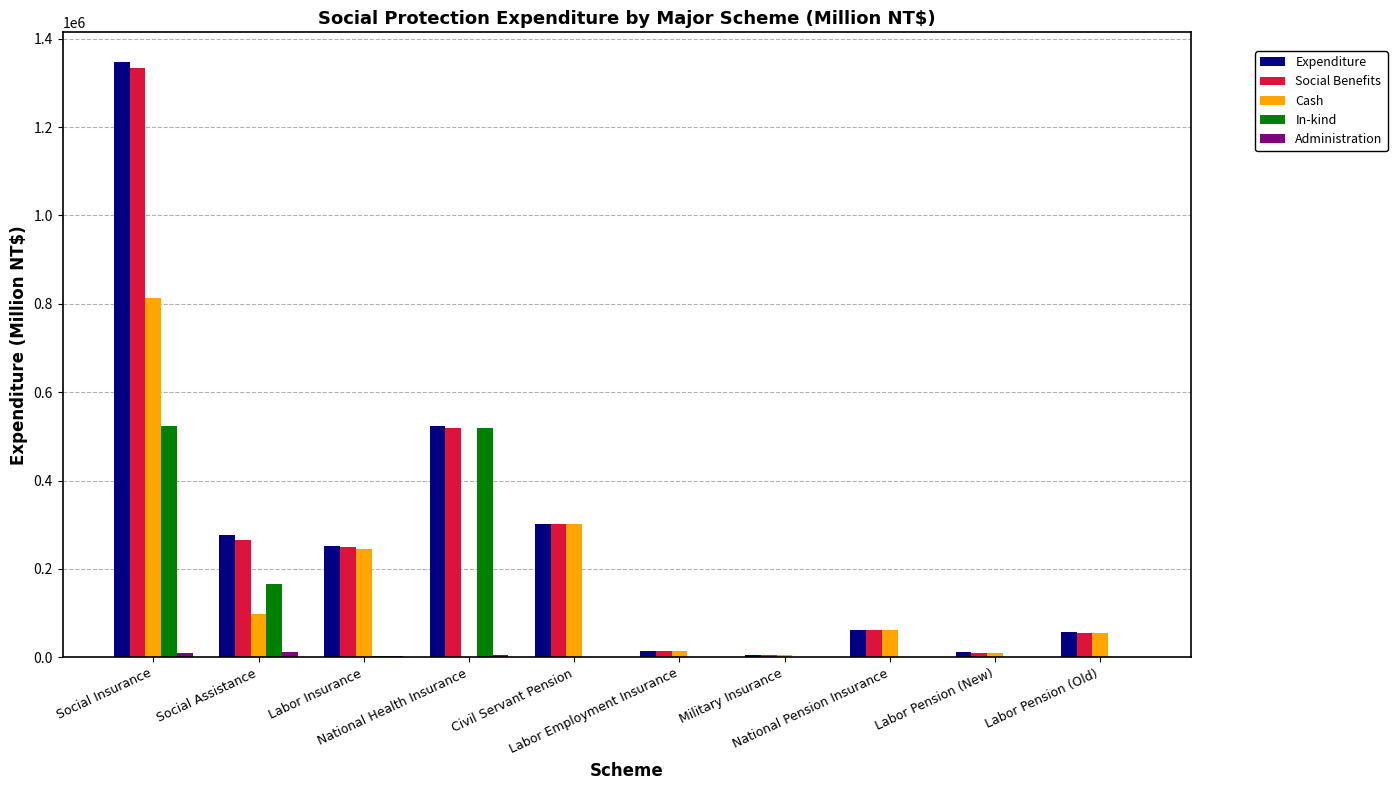

What is the highest value of the Social Benefits series?

1334524